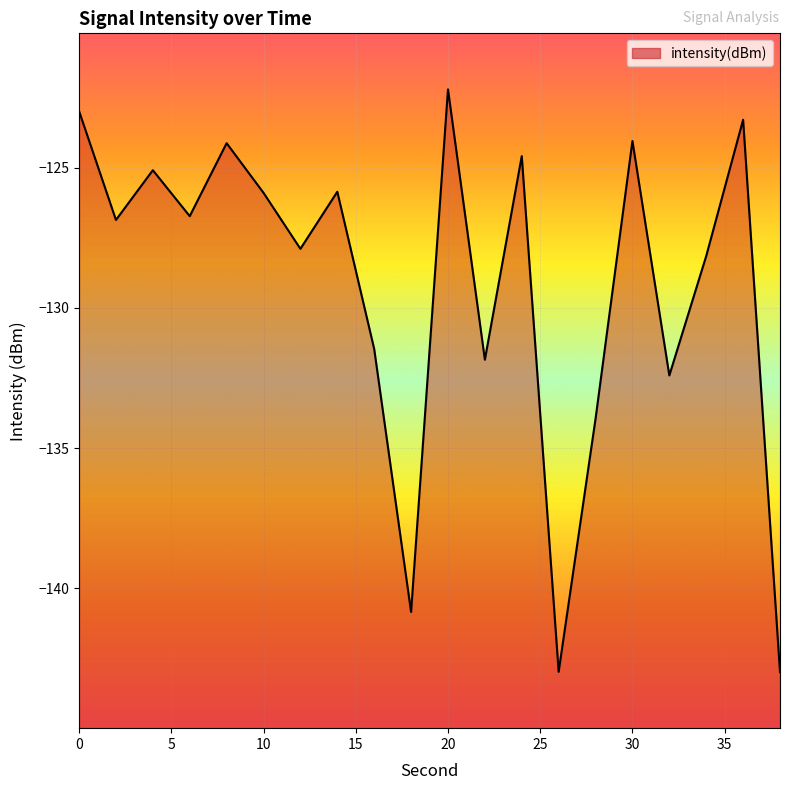

What is the average value?

-129.2